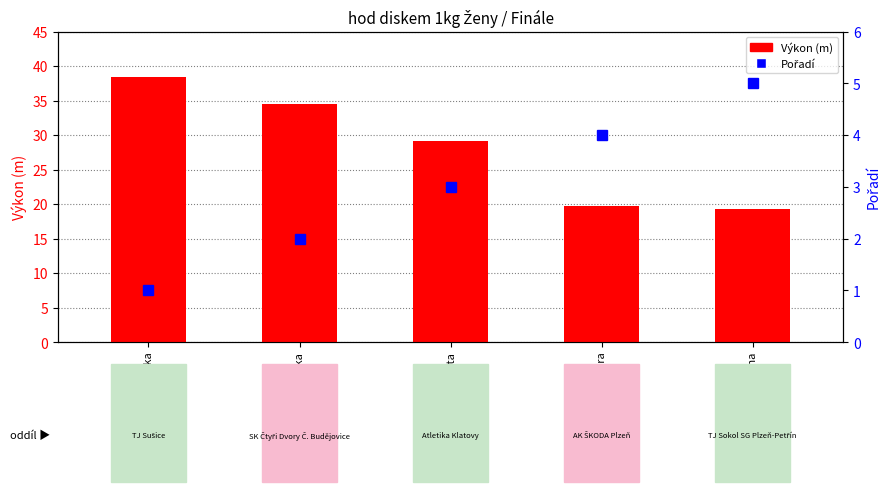

Is it true that Výkon (m) equals 26.0 at Vodičková Barbora?

False